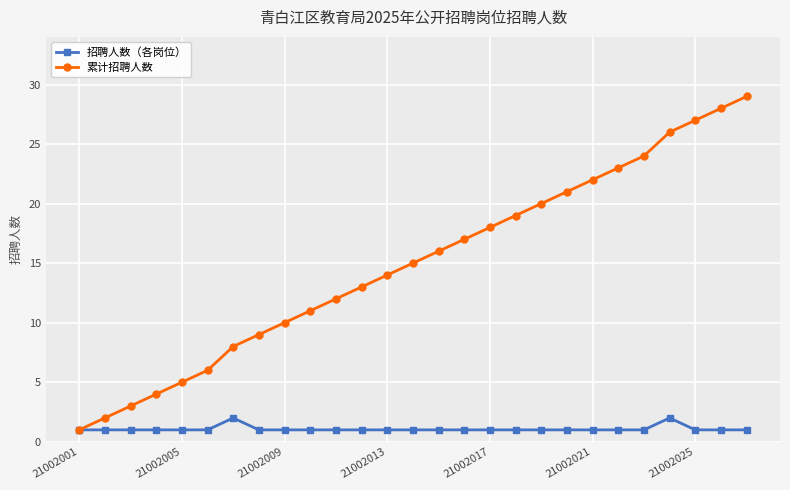

What is the minimum value for 招聘人数（各岗位）?

1